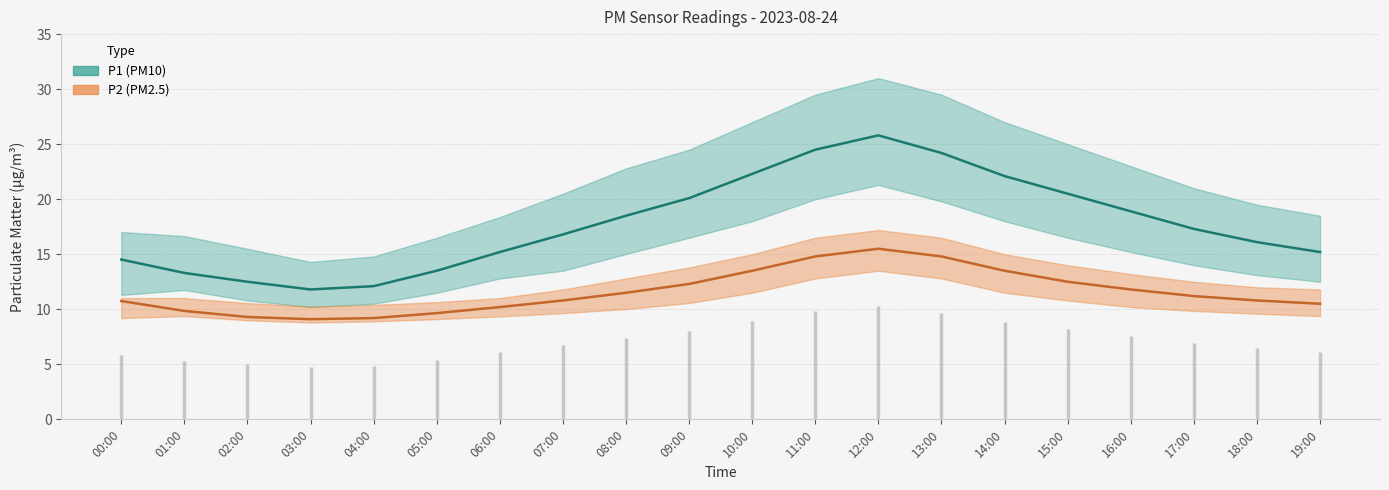

Reading left to right, list all the values displayed in this chart.

P1 (PM10): 14.5	13.3	12.5	11.8	12.1	13.5	15.2	16.8	18.5	20.1	22.3	24.5	25.8	24.2	22.1	20.5	18.9	17.3	16.1	15.2
P2 (PM2.5): 10.8	9.8	9.3	9.1	9.2	9.7	10.2	10.8	11.5	12.3	13.5	14.8	15.5	14.8	13.5	12.5	11.8	11.2	10.8	10.5